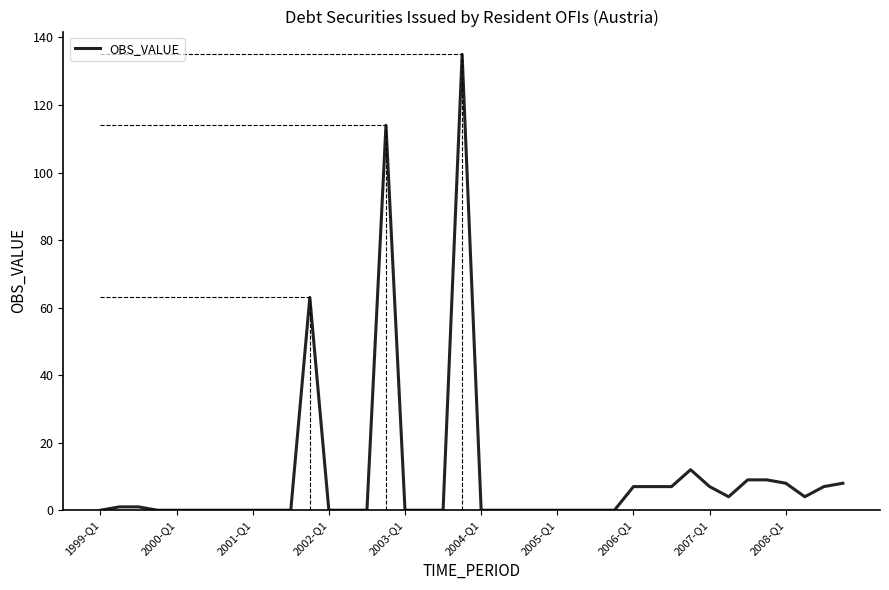

Is it true that the value at 2000-Q1 is 0?

True